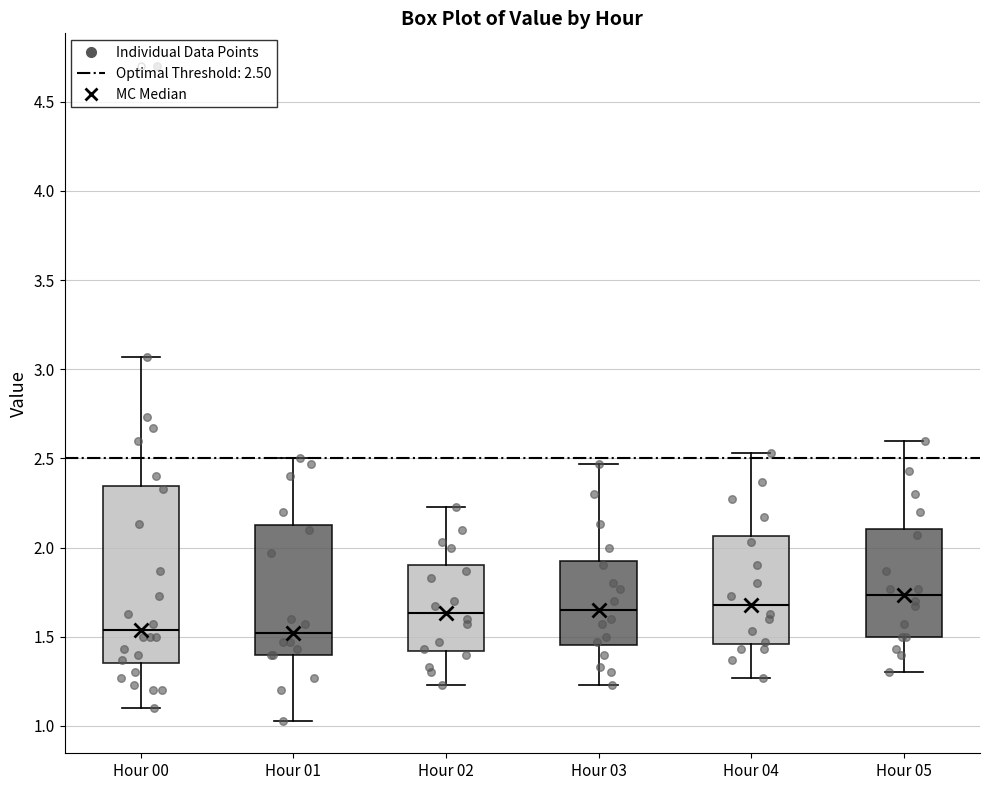

Reading left to right, read every box against the y-axis: the position of its median line, the range the box covers, and the ends of its whiskers. The values are not printed on the chart, so give them approximately, as read against the axis.

Hour 00: median 1.55, box 1.35 to 2.35, whiskers 1.10 to 3.05
Hour 01: median 1.50, box 1.40 to 2.15, whiskers 1.05 to 2.50
Hour 02: median 1.65, box 1.40 to 1.90, whiskers 1.25 to 2.25
Hour 03: median 1.65, box 1.45 to 1.95, whiskers 1.25 to 2.45
Hour 04: median 1.70, box 1.45 to 2.05, whiskers 1.25 to 2.55
Hour 05: median 1.75, box 1.50 to 2.10, whiskers 1.30 to 2.60